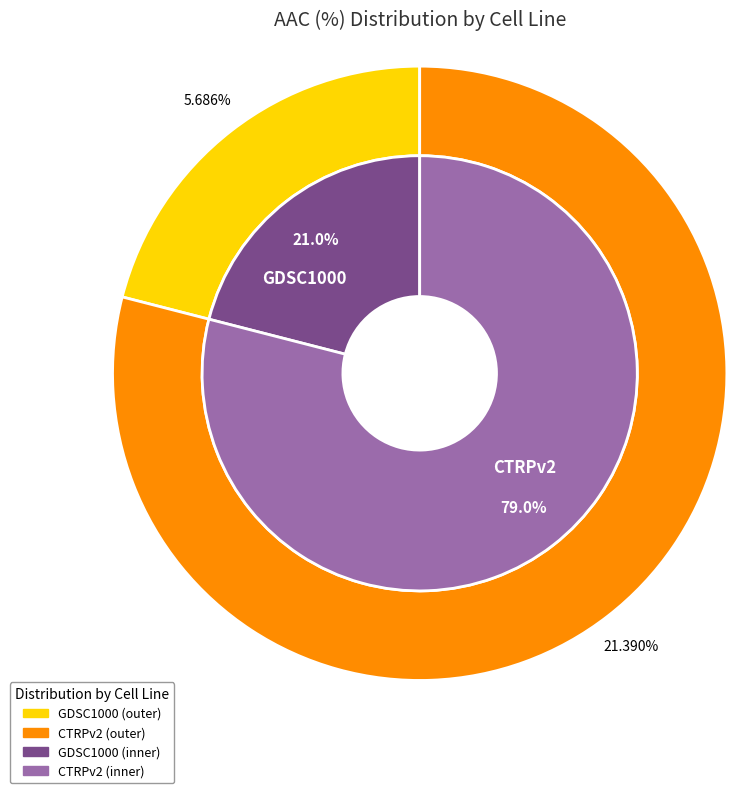

True or false: GDSC1000 accounts for 7% of the total.

False